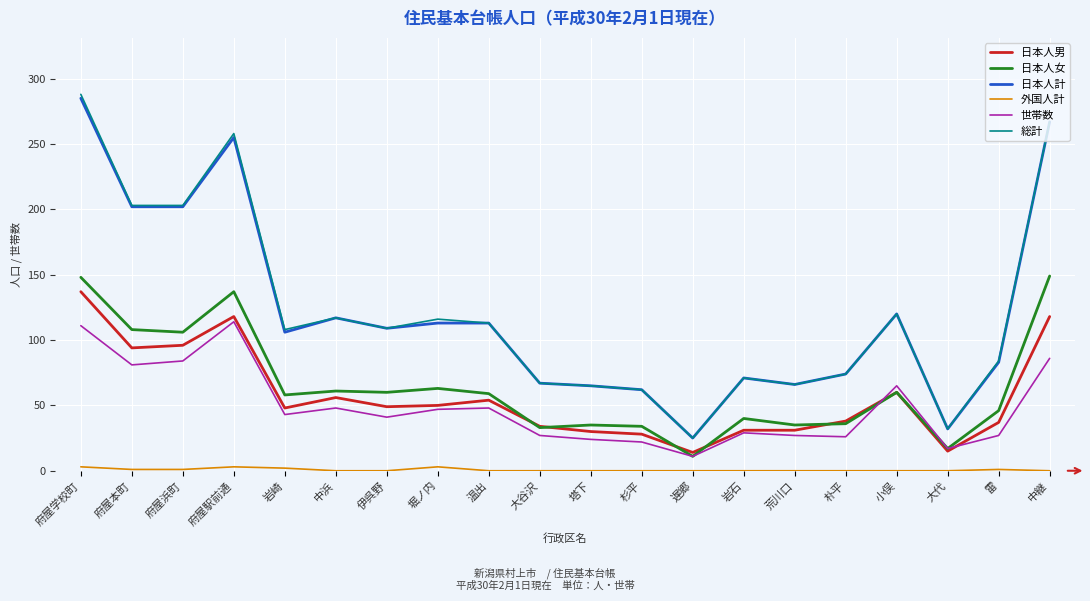

The 日本人計 series shows 71 at 岩石. True or false?

True